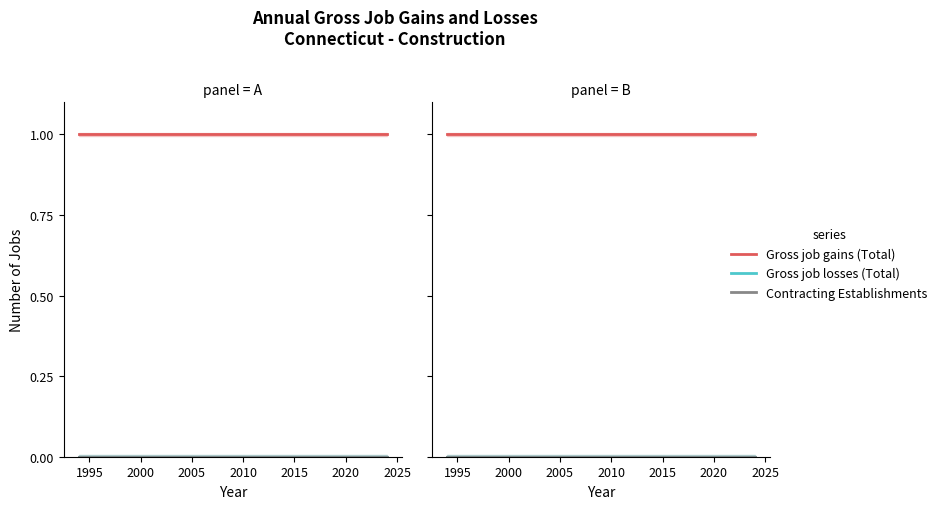

True or false: Gross job gains (Total) and Contracting Establishments intersect in this chart.

False